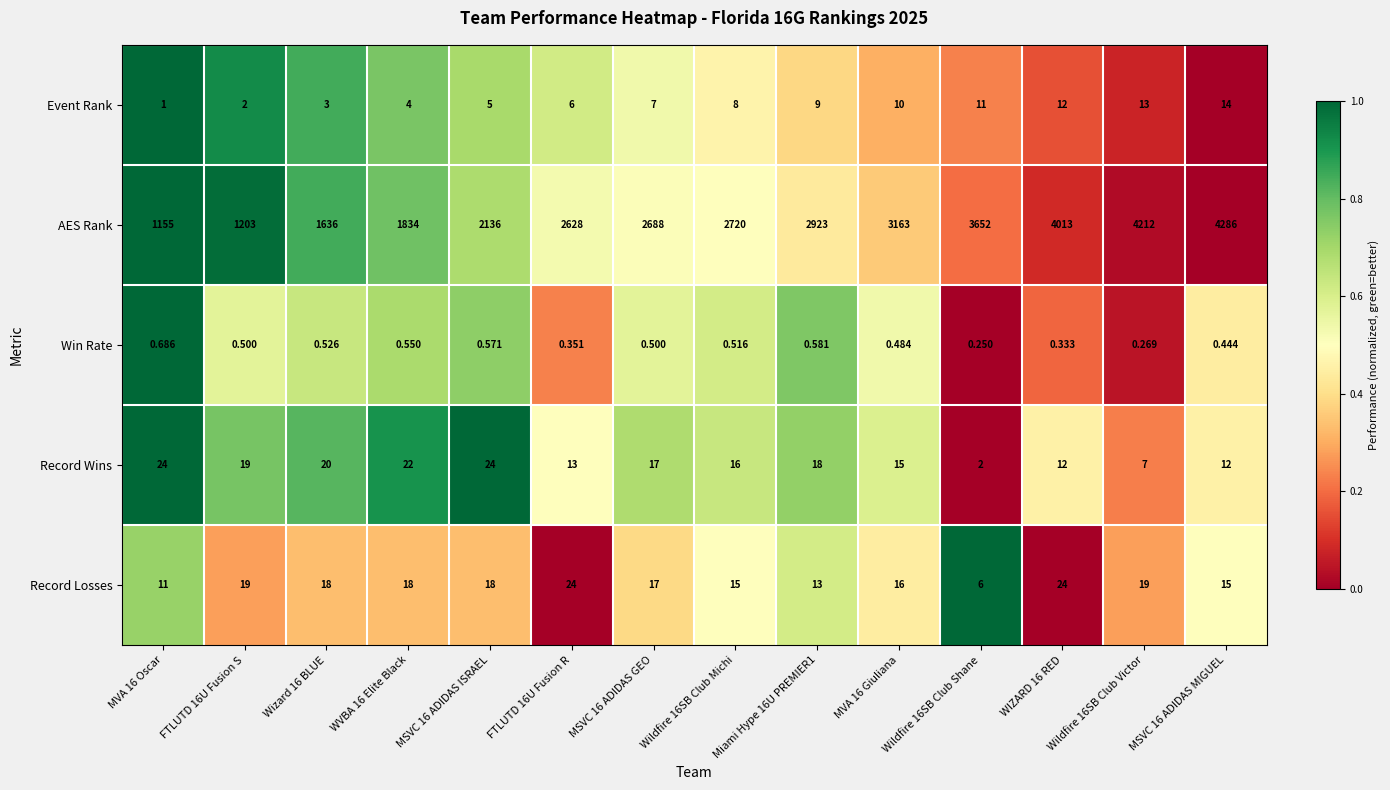

Which series has the widest spread of values?

AES Rank